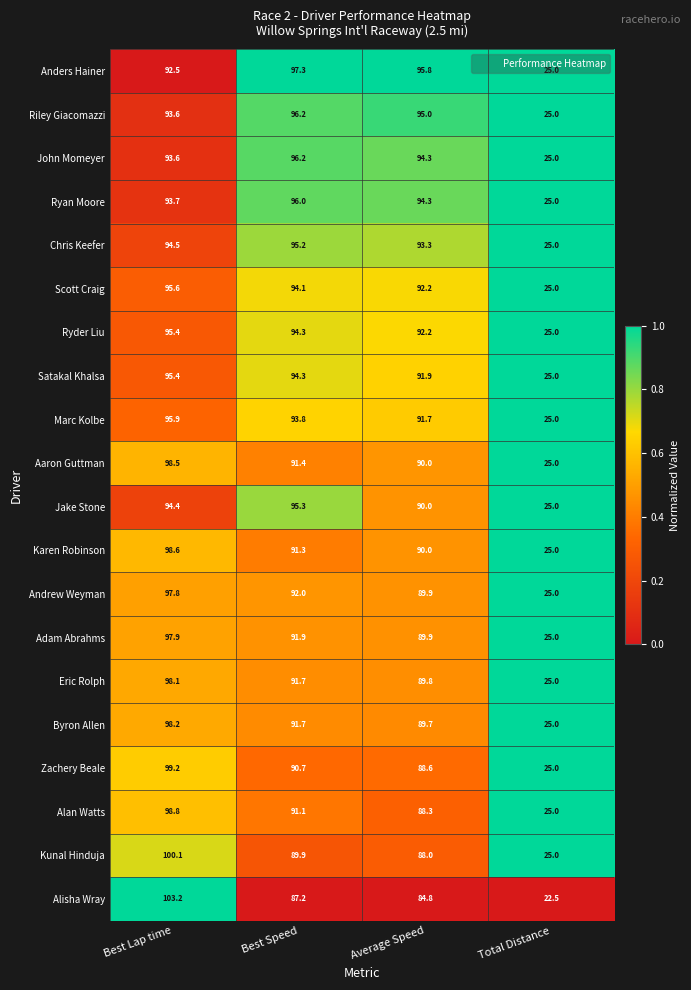

Where does the Byron Allen series first go above 91?

Best Lap time